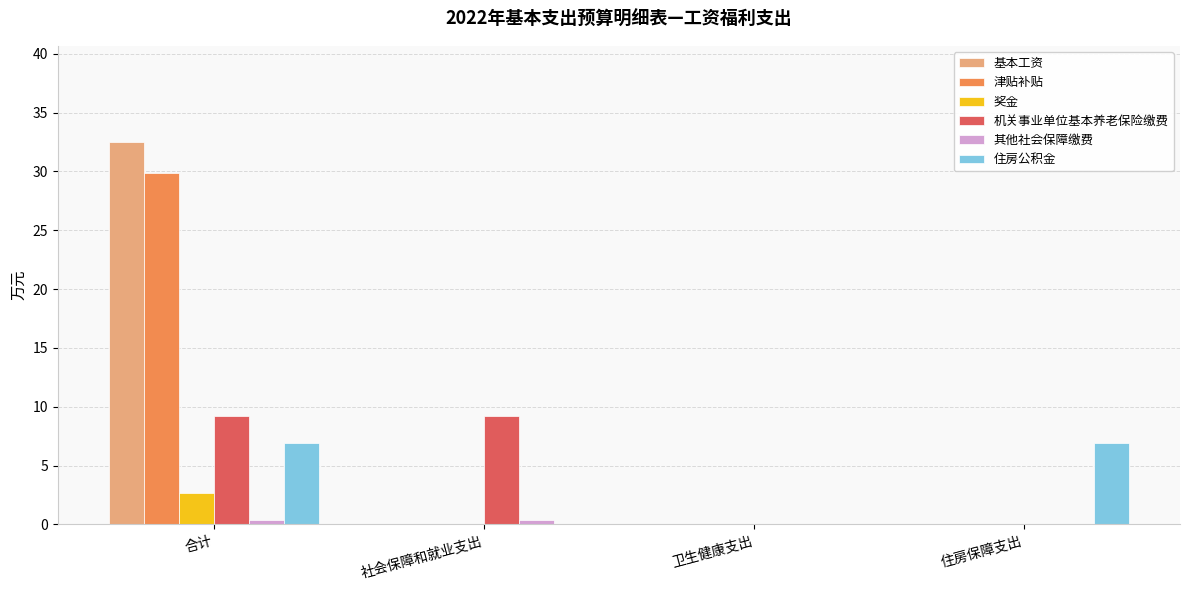

At which category does the chart reach its peak across all series?

合计